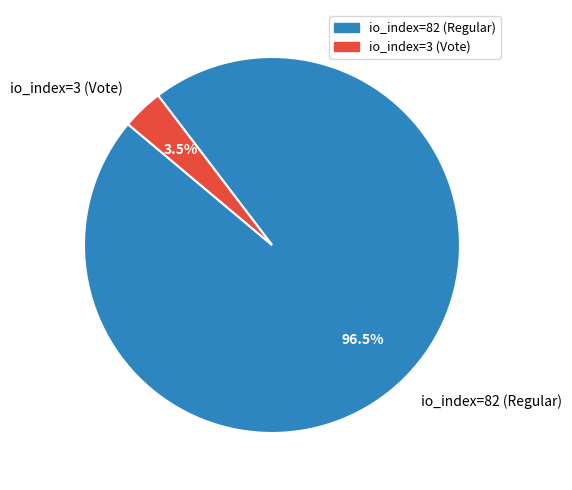

To the nearest percent, what is the average slice percentage?

50%